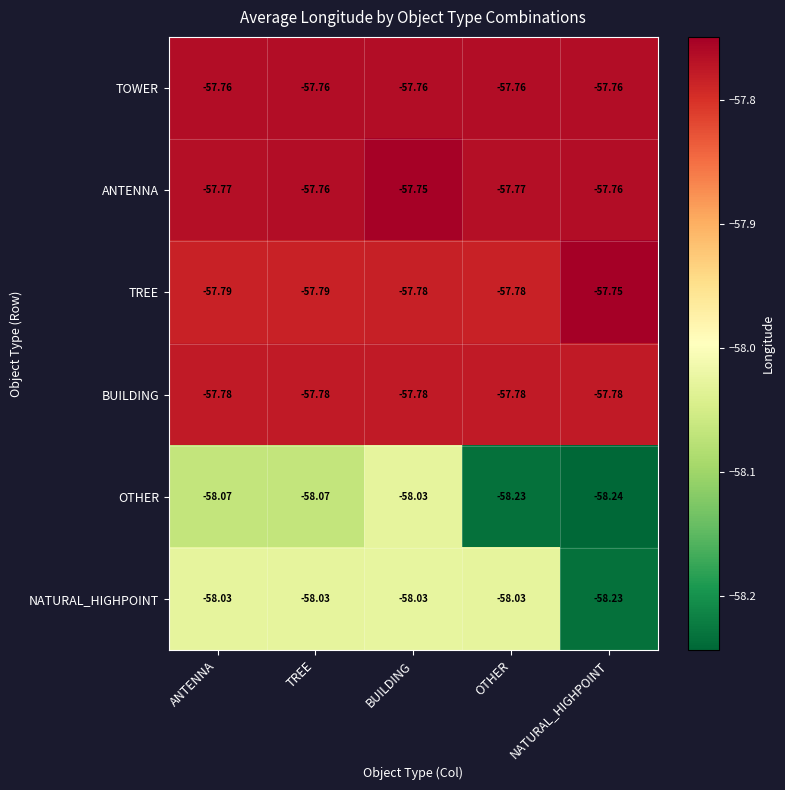

At which category is the sum across all series the highest?

BUILDING